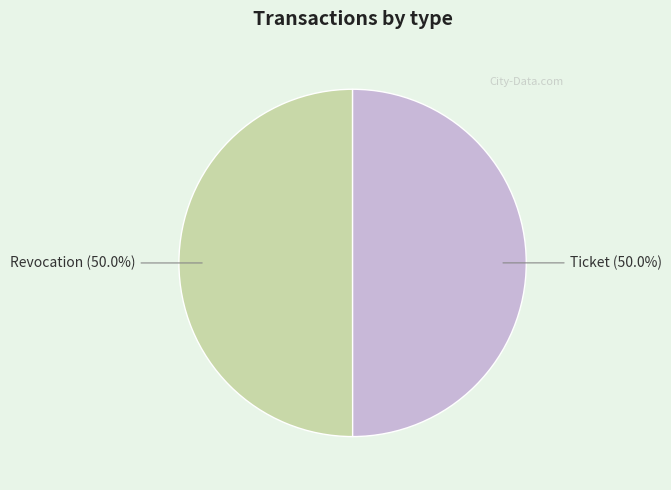

Count the number of slices in the pie.

2